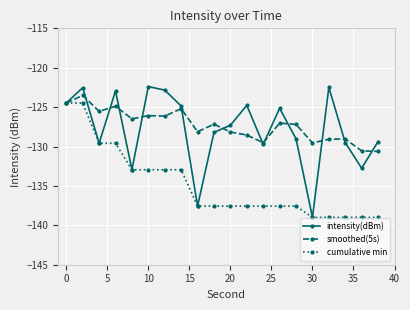

What is the highest value of the cumulative min series?

-124.5